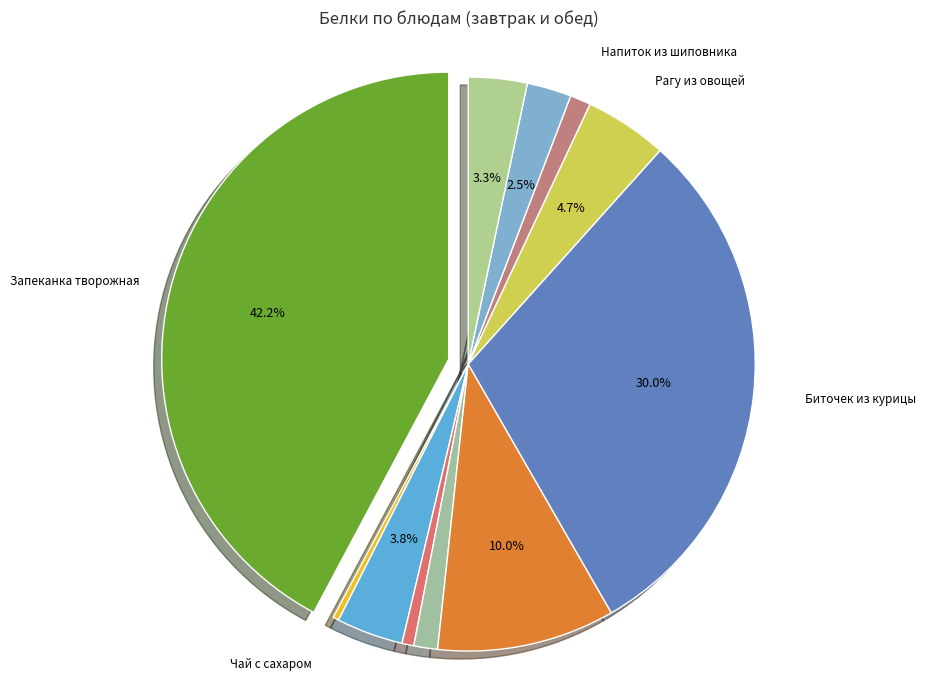

Which slice is the largest?

Запеканка творожная